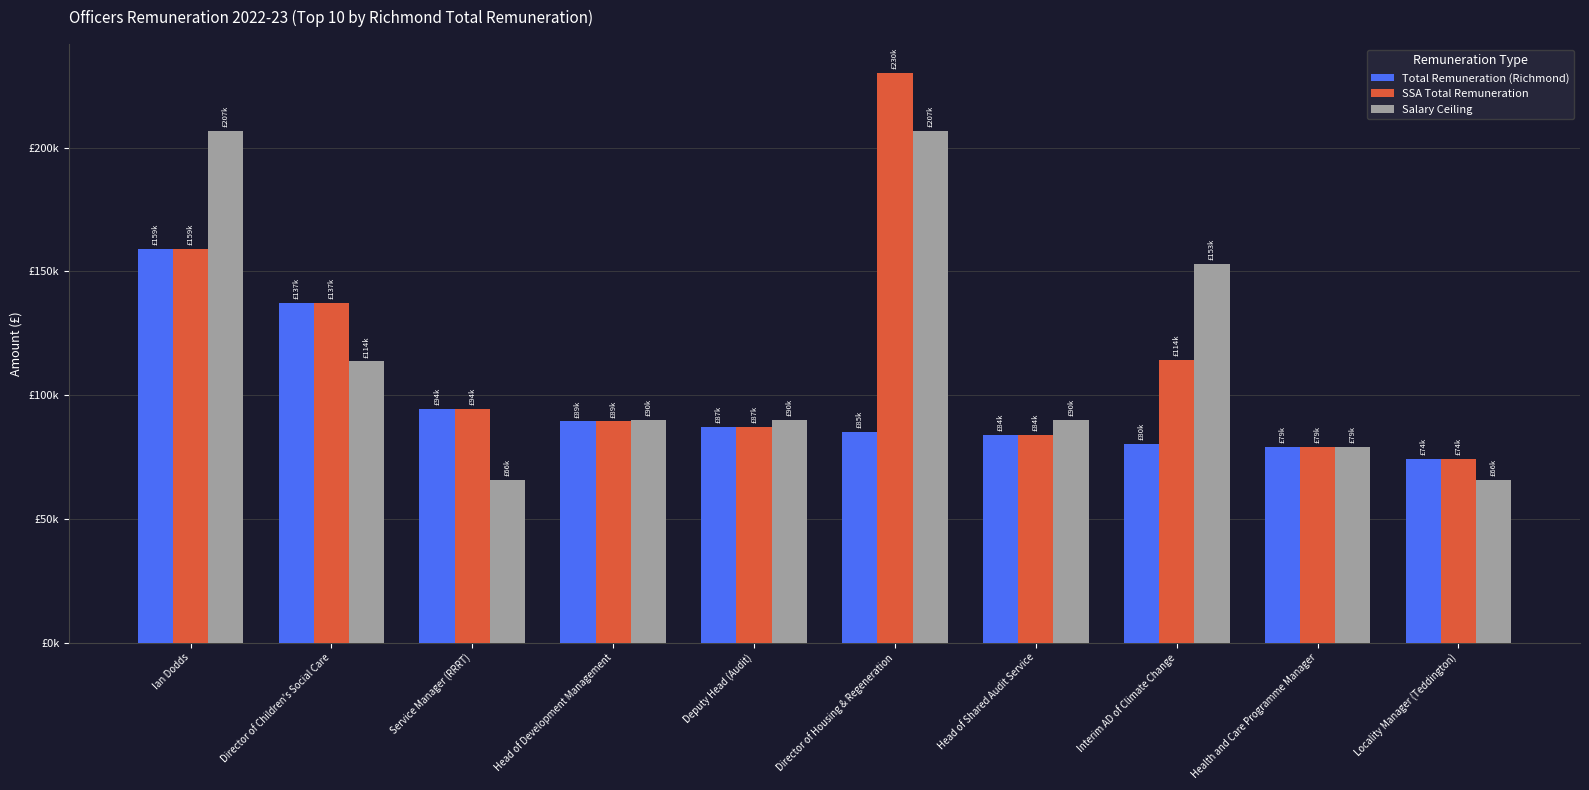

Reading left to right, transcribe all the data shown in this chart.

Total Remuneration (Richmond): Ian Dodds=159100.0	Director of Children's Social Care=137124.0	Service Manager (RRRT)=94496.7	Head of Development Management=89406.0	Deputy Head (Audit)=87075.0	Director of Housing & Regeneration=85213.6	Head of Shared Audit Service=83831.1	Interim AD of Climate Change=80196.6	Health and Care Programme Manager=79132.0	Locality Manager (Teddington)=74098.3
SSA Total Remuneration: Ian Dodds=159100.0	Director of Children's Social Care=137124.0	Service Manager (RRRT)=94496.7	Head of Development Management=89406.0	Deputy Head (Audit)=87075.0	Director of Housing & Regeneration=230306.9	Head of Shared Audit Service=83831.1	Interim AD of Climate Change=114313.4	Health and Care Programme Manager=79132.0	Locality Manager (Teddington)=74098.3
Salary Ceiling: Ian Dodds=206879.0	Director of Children's Social Care=113661.0	Service Manager (RRRT)=65691.0	Head of Development Management=90015.0	Deputy Head (Audit)=90015.0	Director of Housing & Regeneration=206879.0	Head of Shared Audit Service=90015.0	Interim AD of Climate Change=153089.0	Health and Care Programme Manager=79132.0	Locality Manager (Teddington)=65691.0